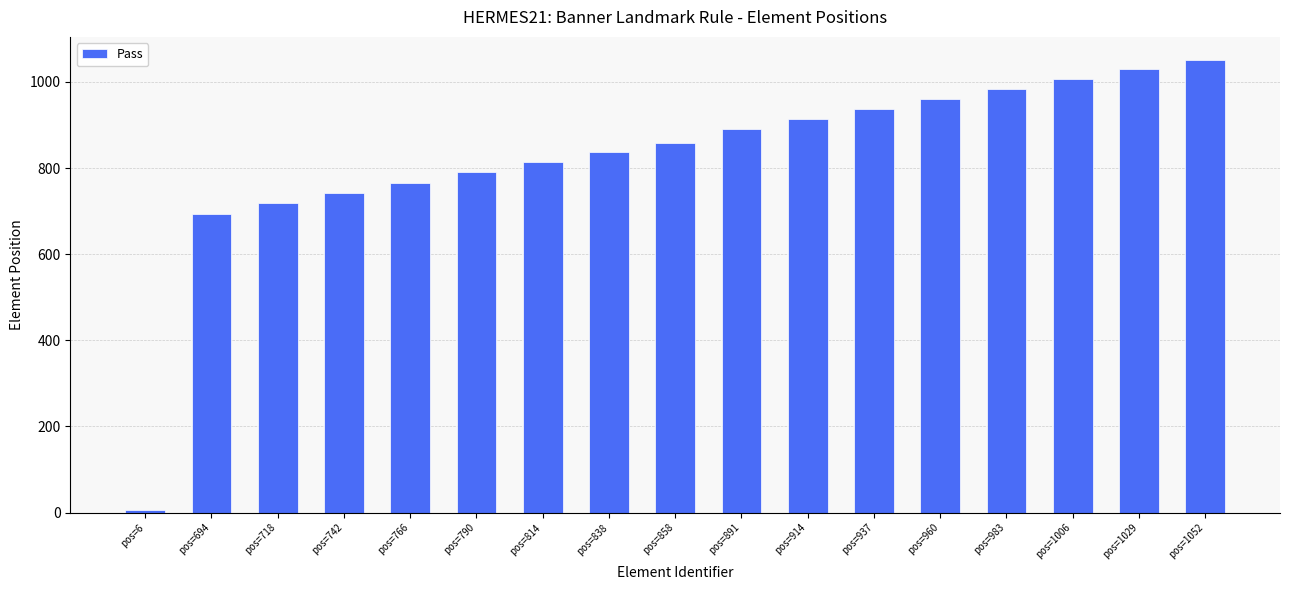

What is the average value?

823